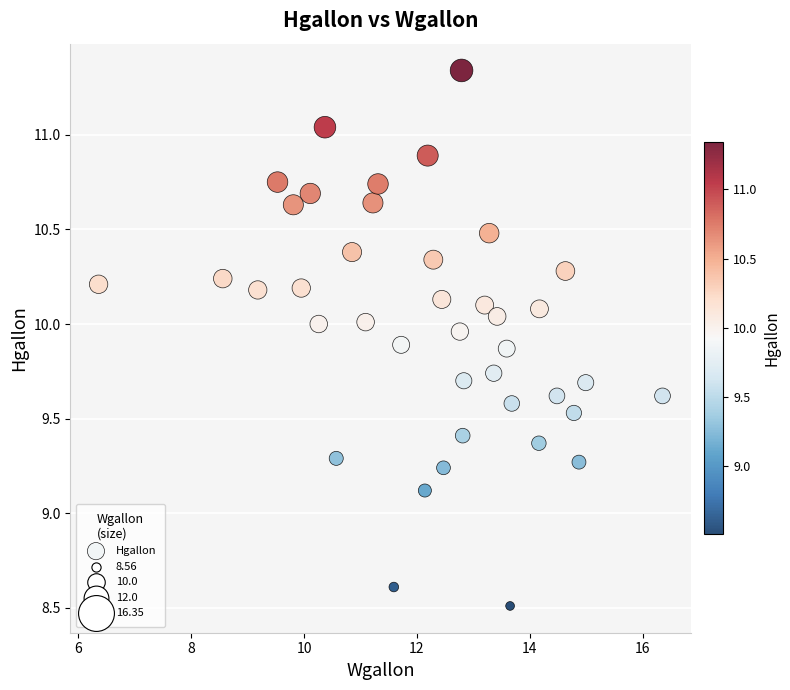

What Y value in the scatter plot is closest to 9?

9.1